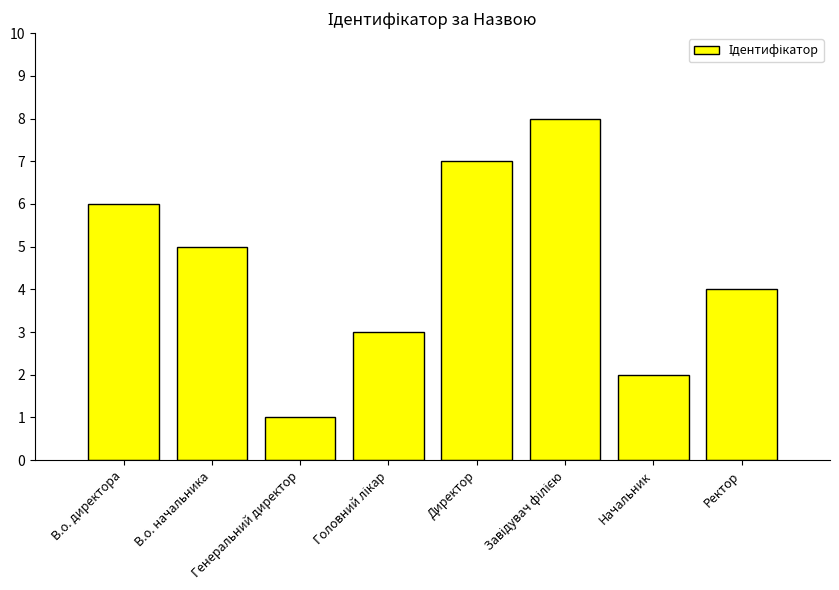

What is the label of the 2nd bar from the left?

В.о. начальника